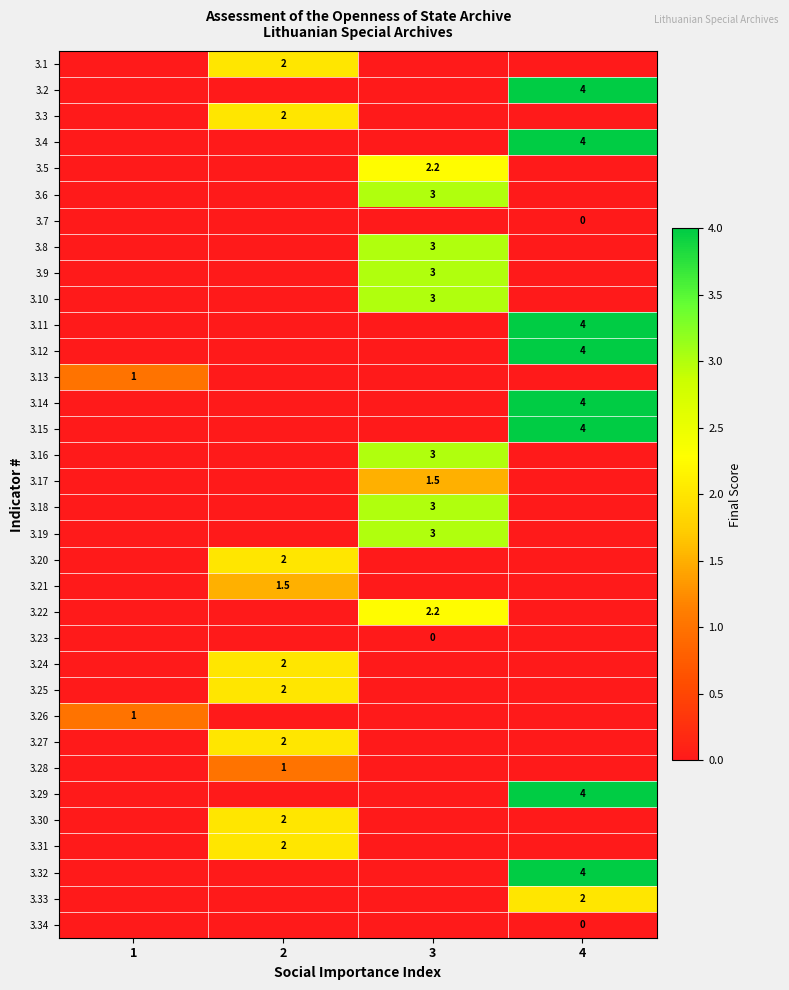

The 3.25 series shows 2.0 at 2. True or false?

True